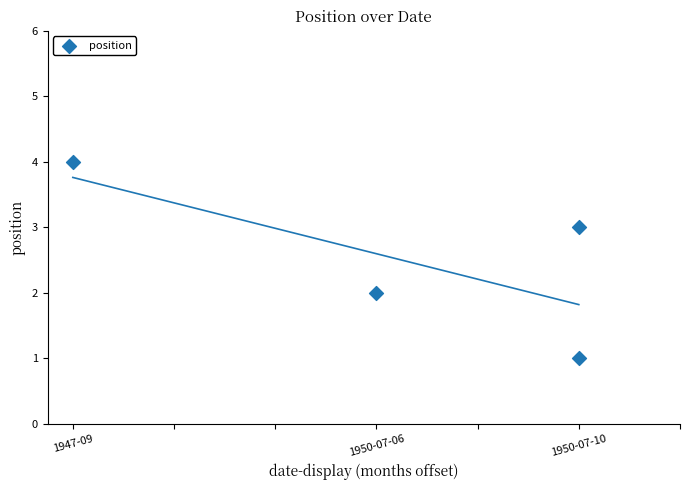

What is the average X value?

6